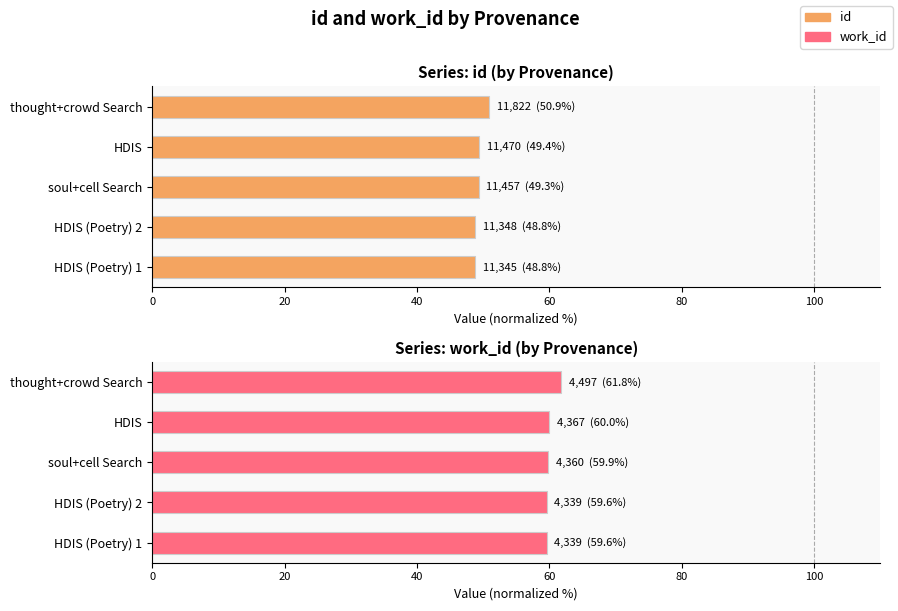

What is the highest value of the id series?

50.9